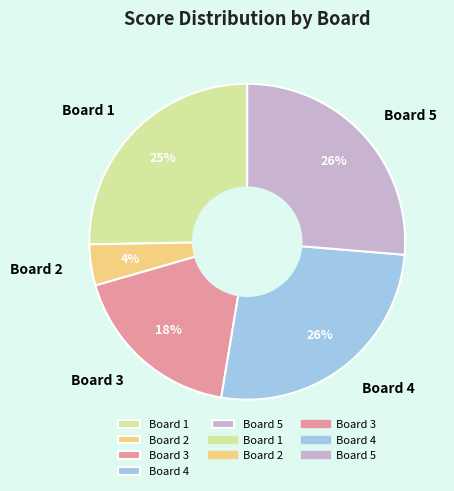

To the nearest percent, what percentage of the pie is Board 2?

4%